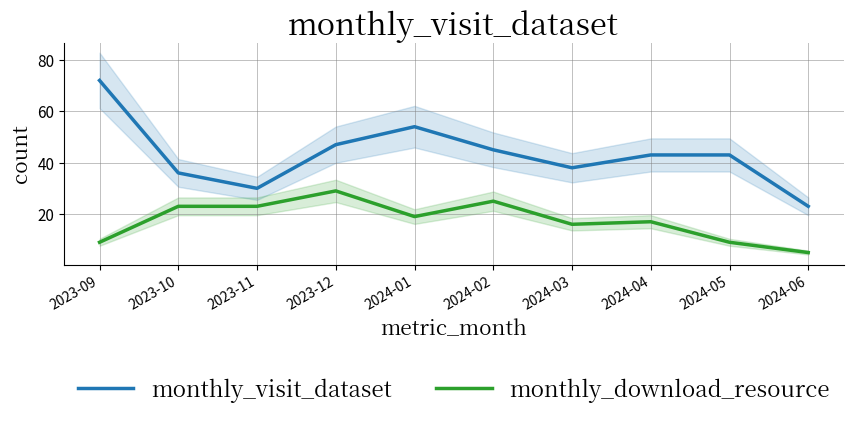

What is the difference between the maximum and second lowest values in the monthly_download_resource series?

20